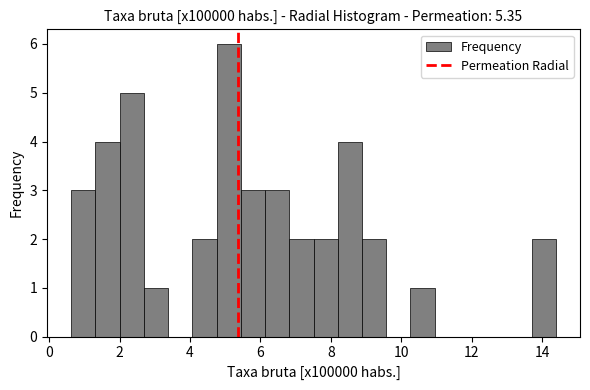

Read against the x-axis, roughly where is the centre of the tallest bar?

5.0